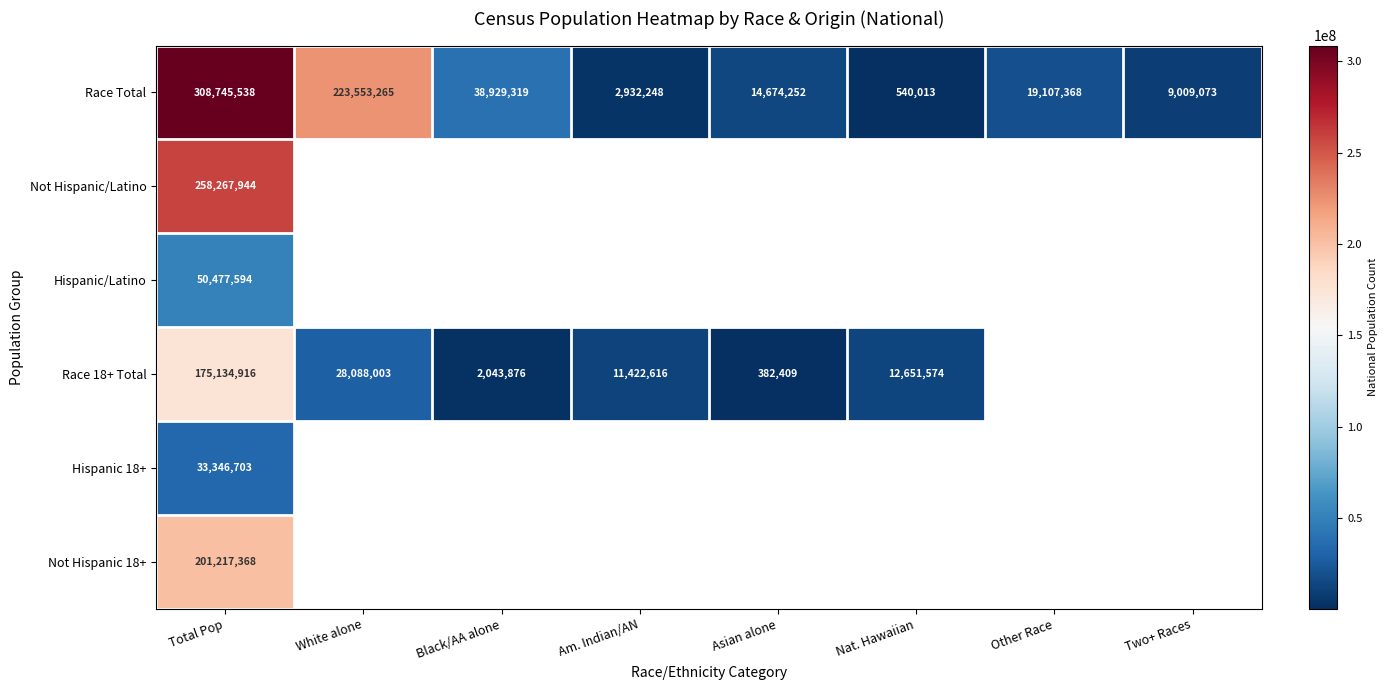

What is the total value across all series at Total Pop?

1027190063